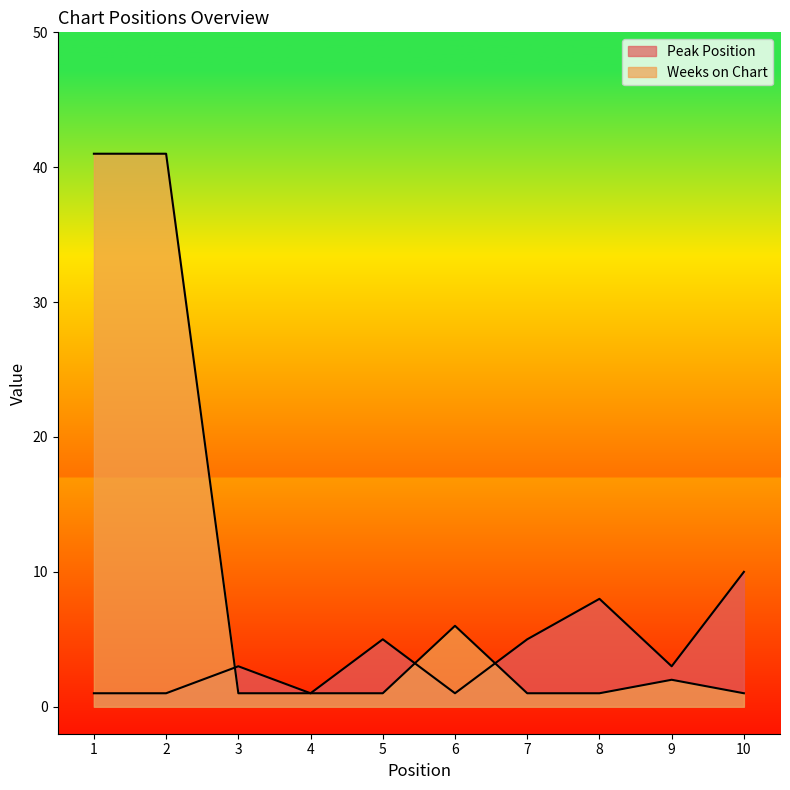

What is the value of the Peak Position point at the 7th from the left?

5